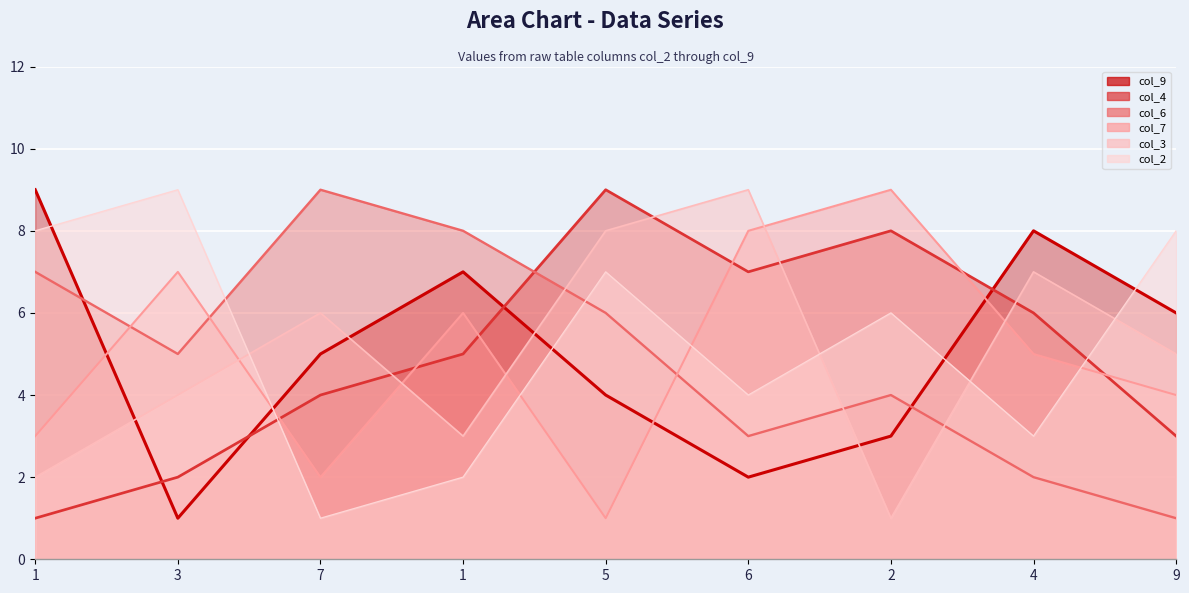

At 3, list the series in order from largest to smallest.

col_2 (line), col_7 (line), col_6 (line), col_3 (line), col_4 (line), col_9 (line)